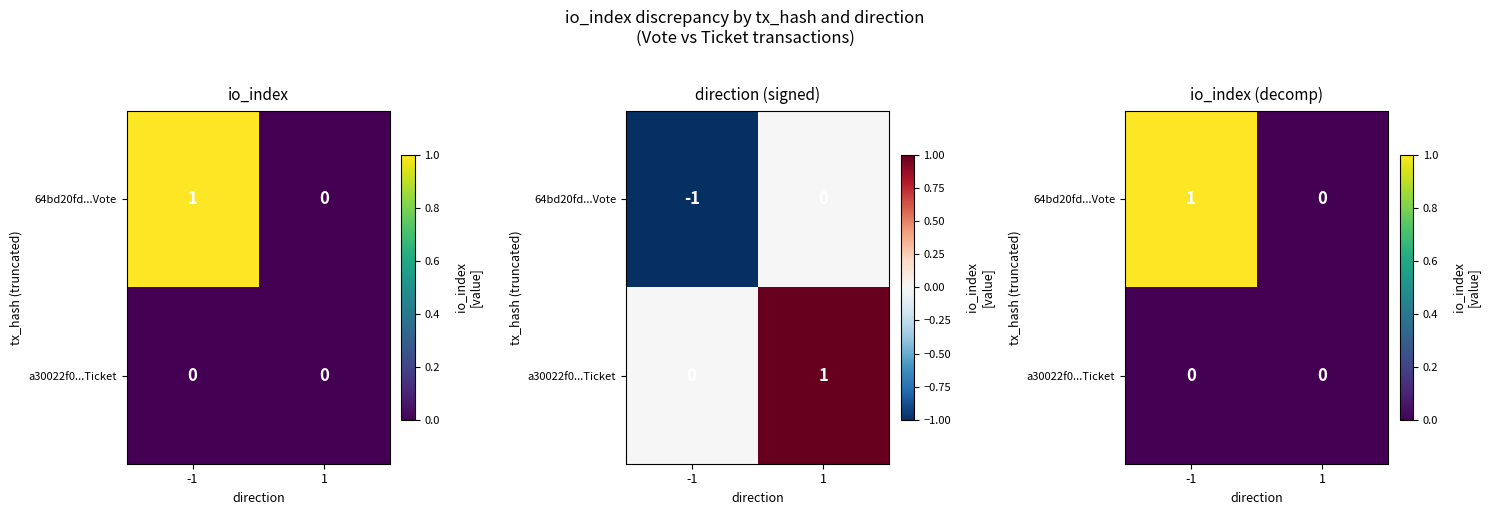

Between 1 and -1, which is larger?

-1